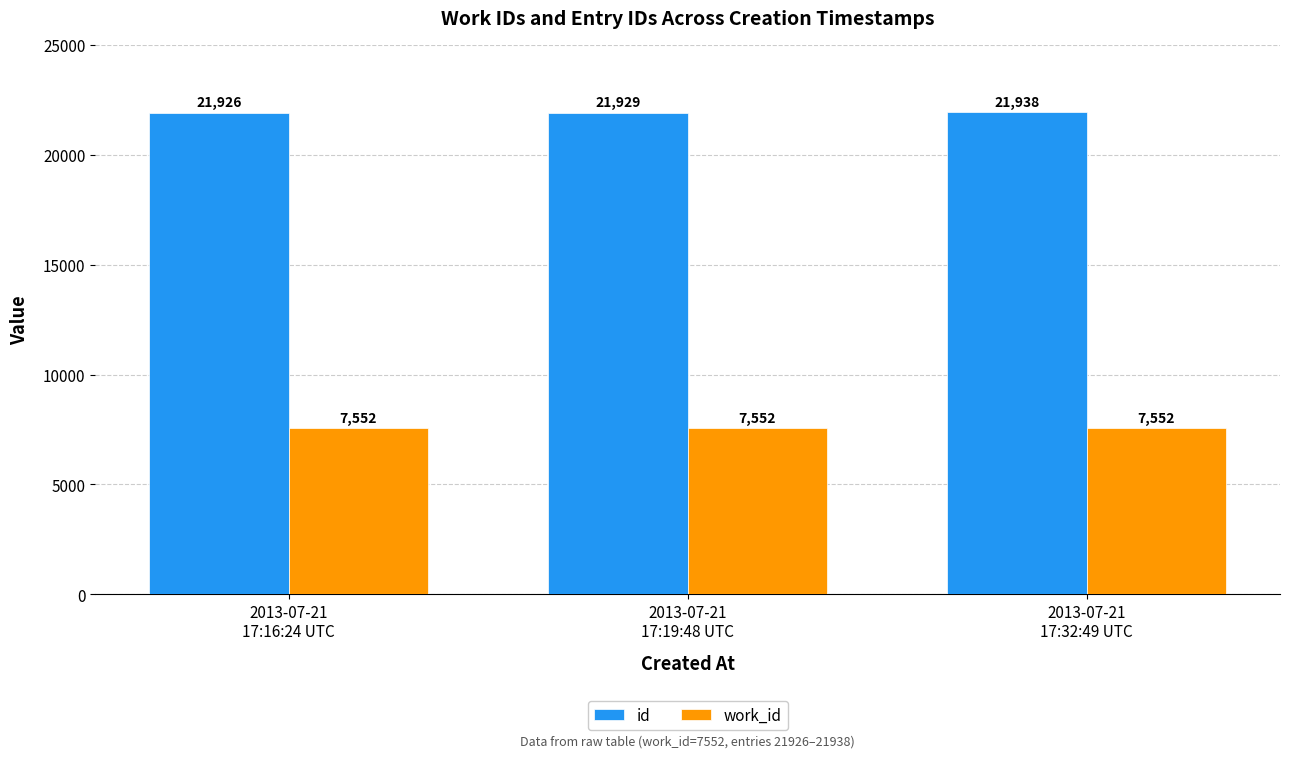

Which series has the largest total across all categories?

id